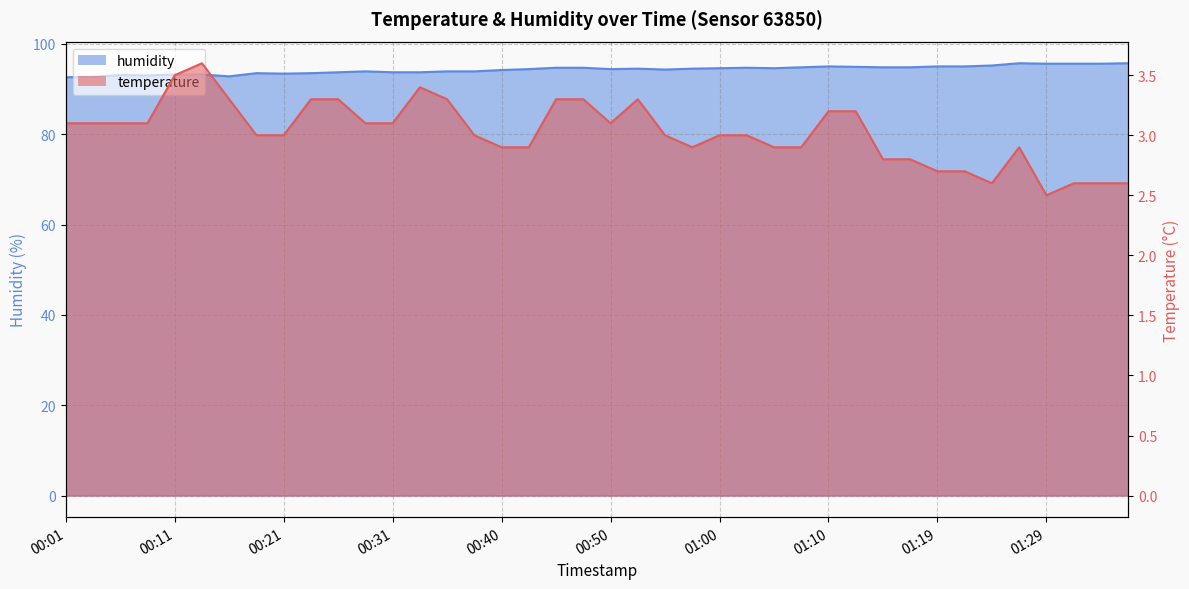

Rank the series by their average value, from highest to lowest.

humidity, temperature